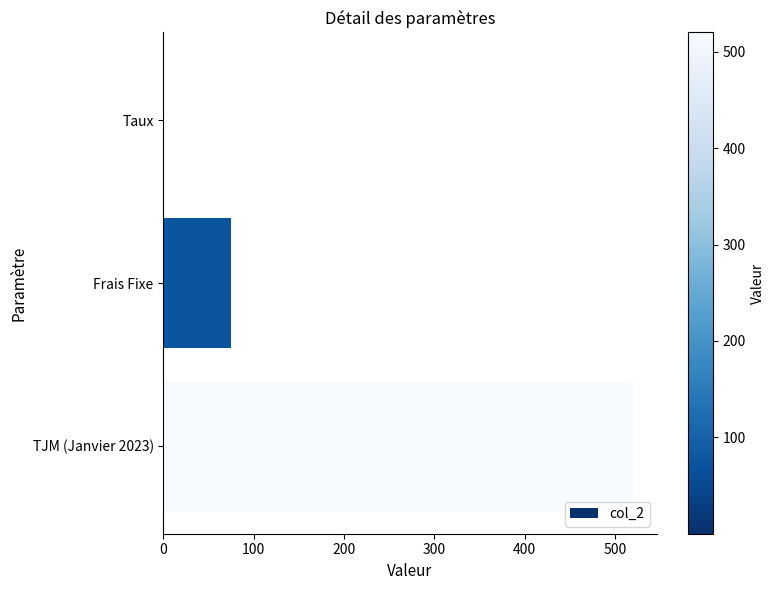

How many categories are shown in the chart?

3